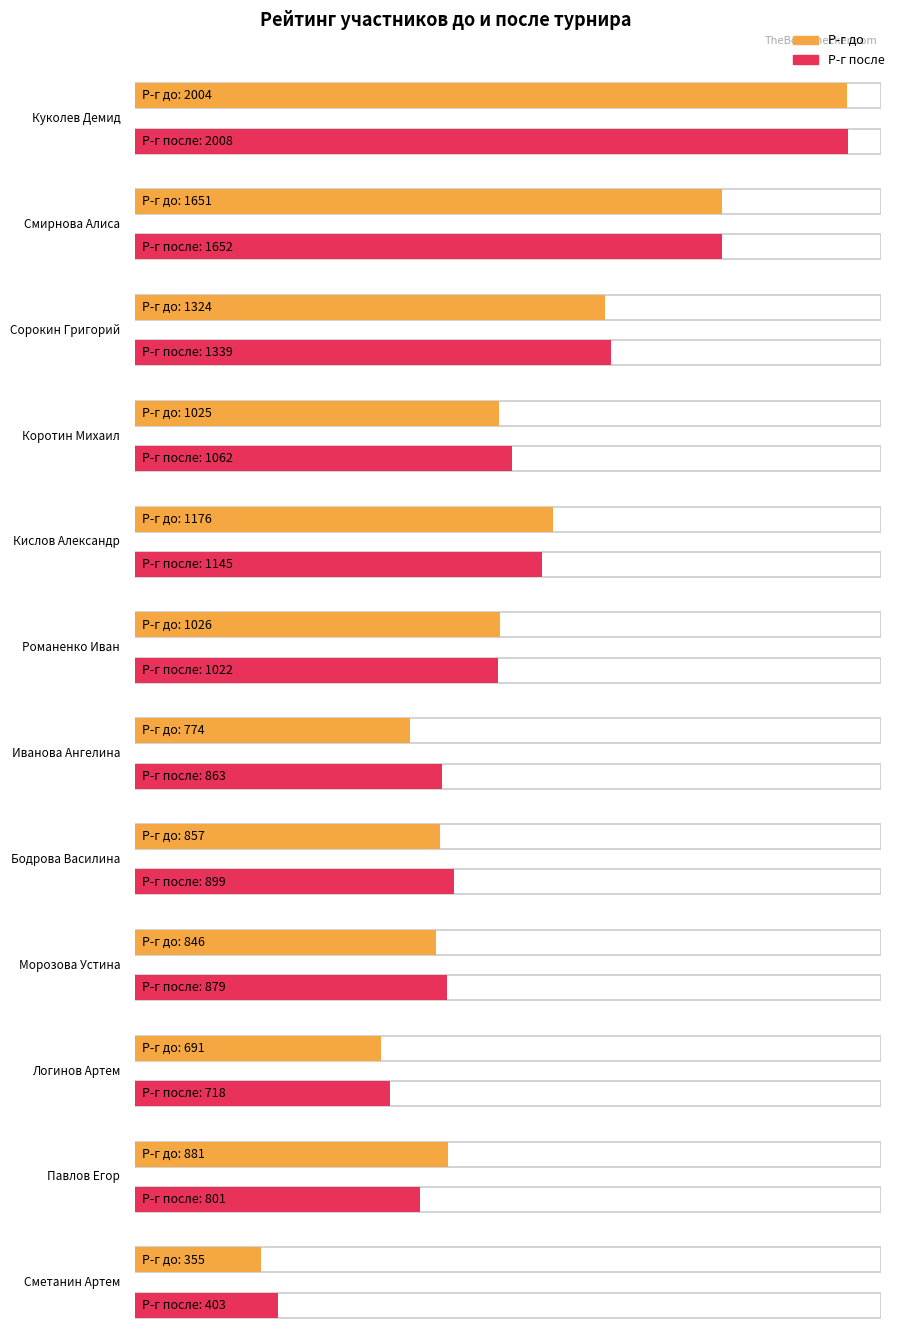

List the series in order of their peak value, lowest first.

Р-г до, Р-г после